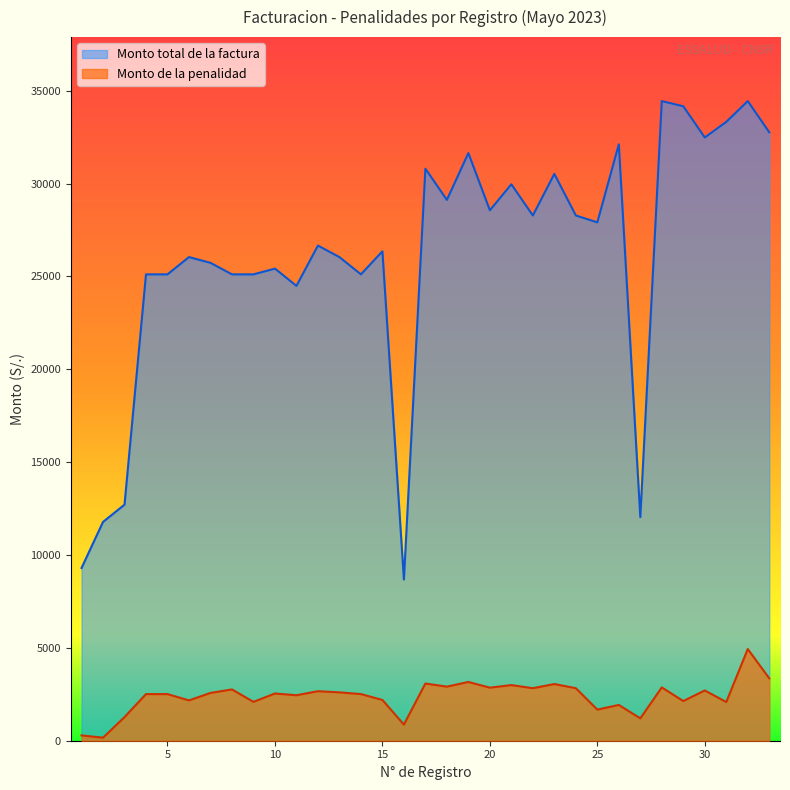

Where is the first local minimum for Monto de la penalidad?

2